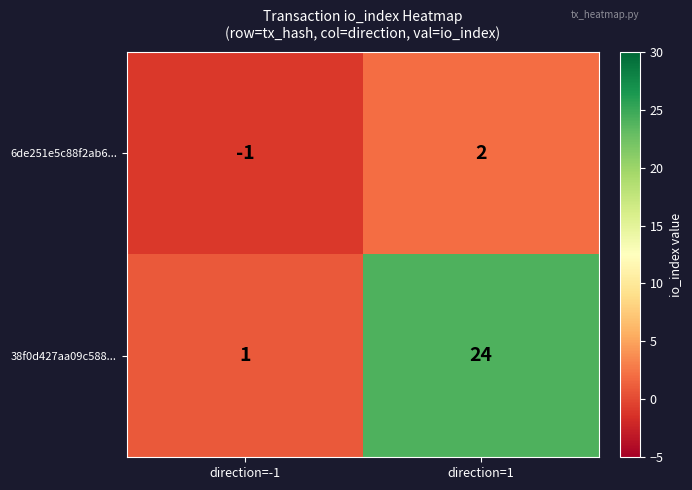

How many data points in 6de251e5c88f2ab6... are less than 2?

1